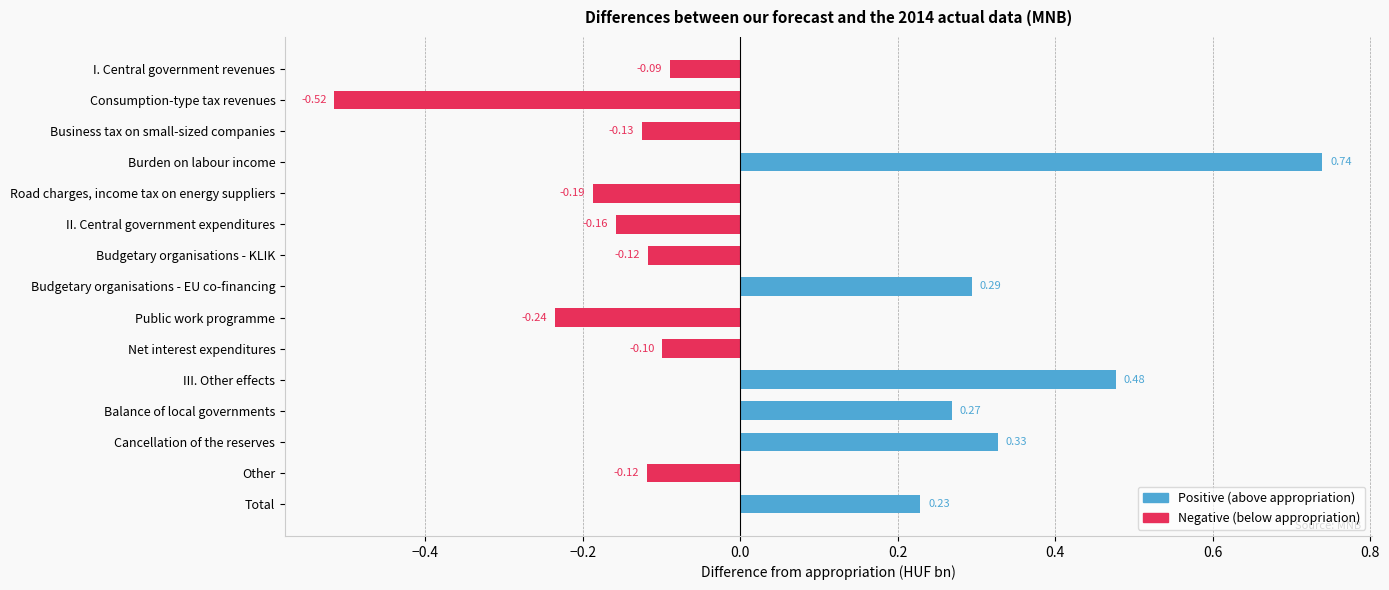

Is the value of Difference from appropriation (positive) at Business tax on small-sized companies greater than the value of Difference from appropriation (negative) at II. Central government expenditures?

Yes